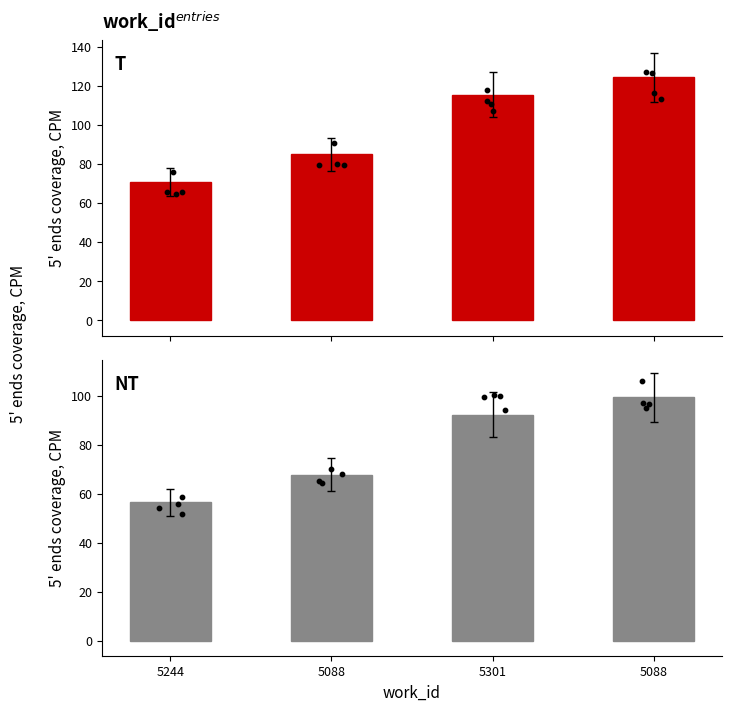

Which series has the widest spread of Y values?

T